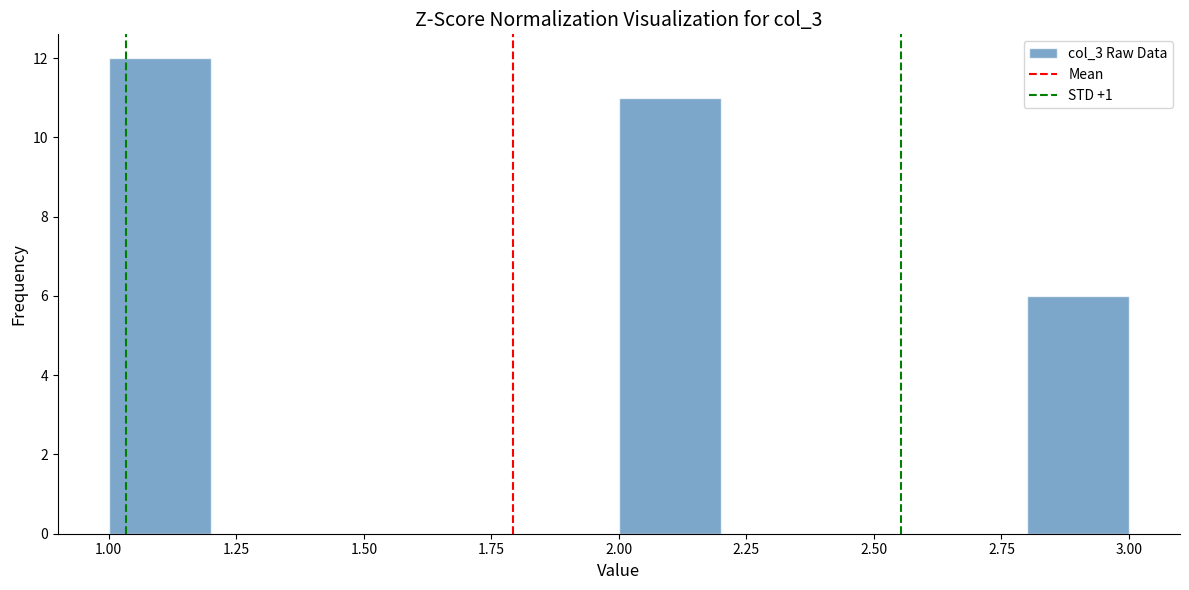

Reading left to right, transcribe this chart: for each bar, give the range it covers on the x-axis and its height. The values are not printed on the chart, so give them approximately, as read against the axis.

1.0 to 1.2: 12
1.2 to 1.4: 0
1.4 to 1.6: 0
1.6 to 1.8: 0
1.8 to 2.0: 0
2.0 to 2.2: 11
2.2 to 2.4: 0
2.4 to 2.6: 0
2.6 to 2.8: 0
2.8 to 3.0: 6